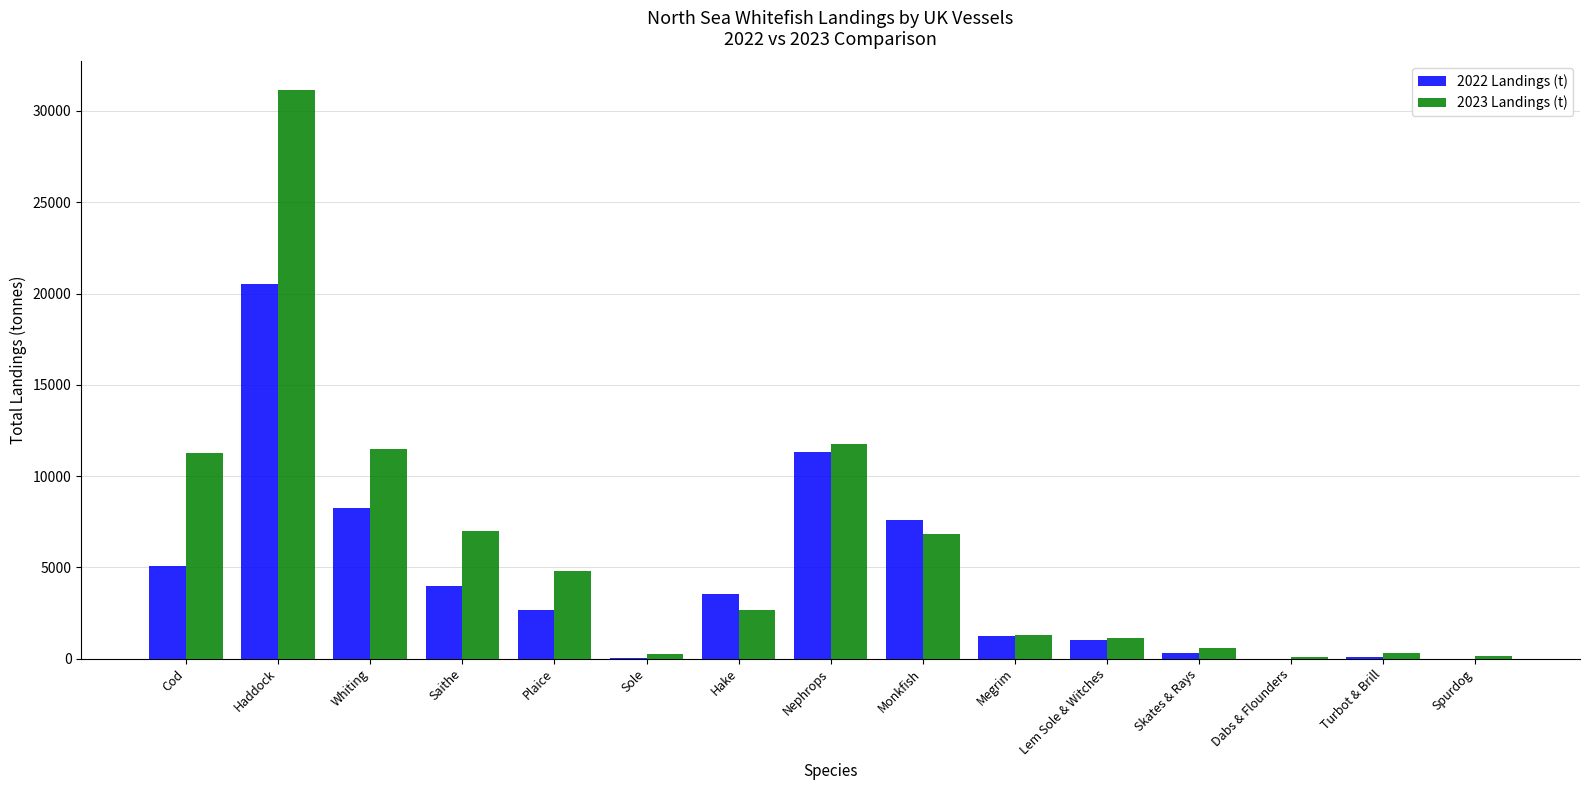

How many data points in 2022 Landings (t) are above 2664?

8